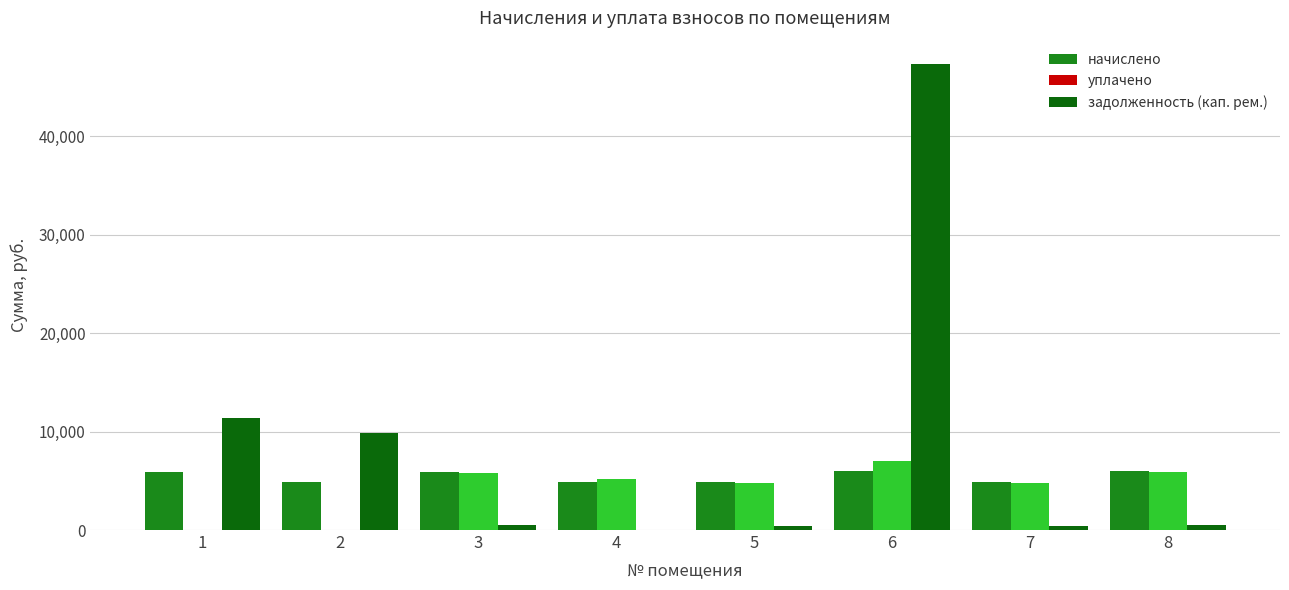

How many groups of bars are there?

8